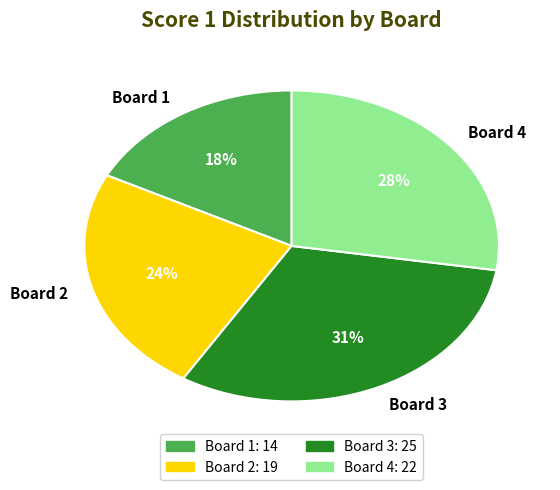

Is it true that Board 3 is 31% of the pie?

True